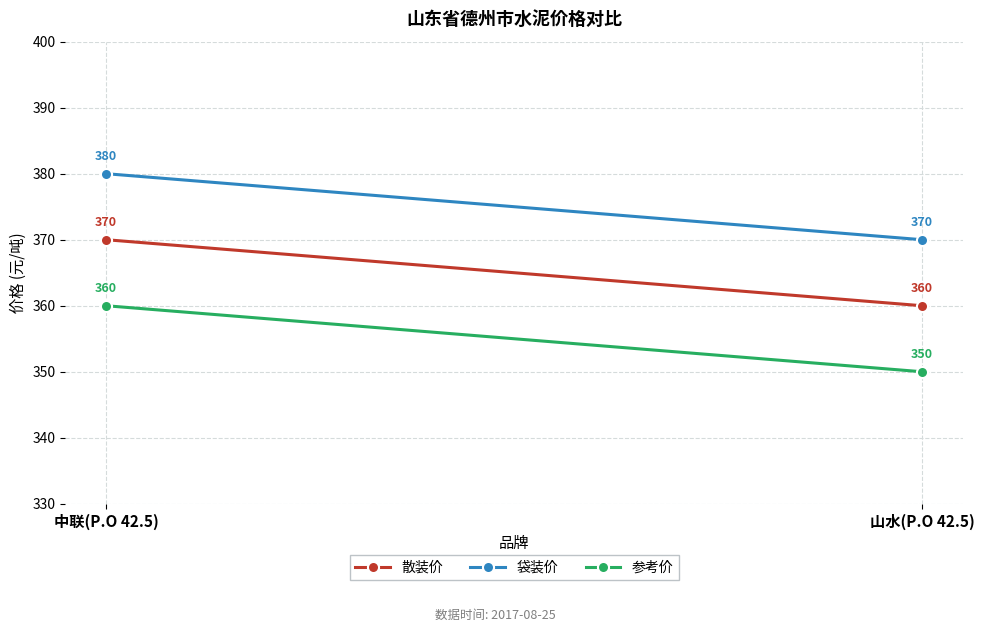

Which label corresponds to the smallest value in the chart?

山水(P.O 42.5)